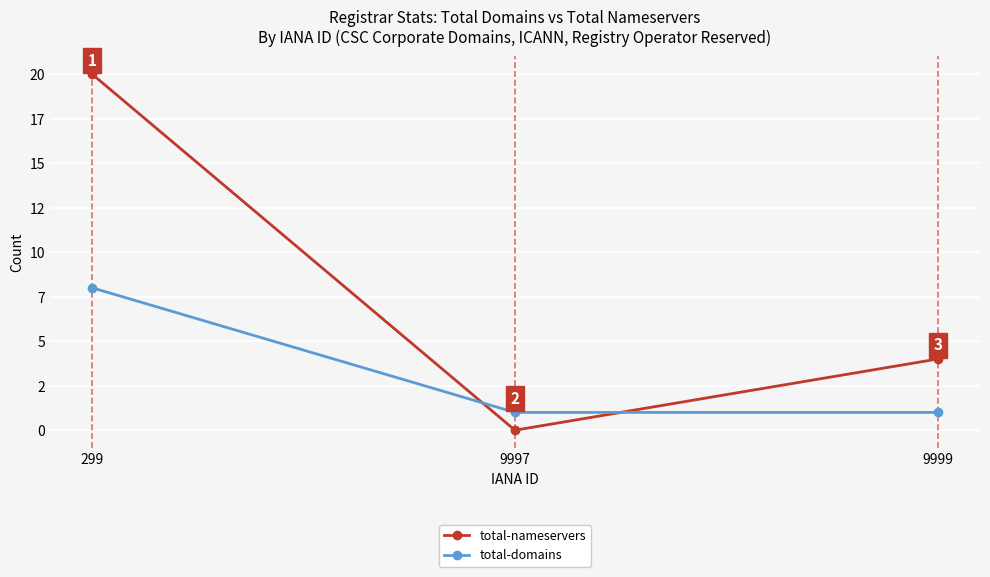

Between 299 and 9997, which series saw the biggest shift?

total-nameservers